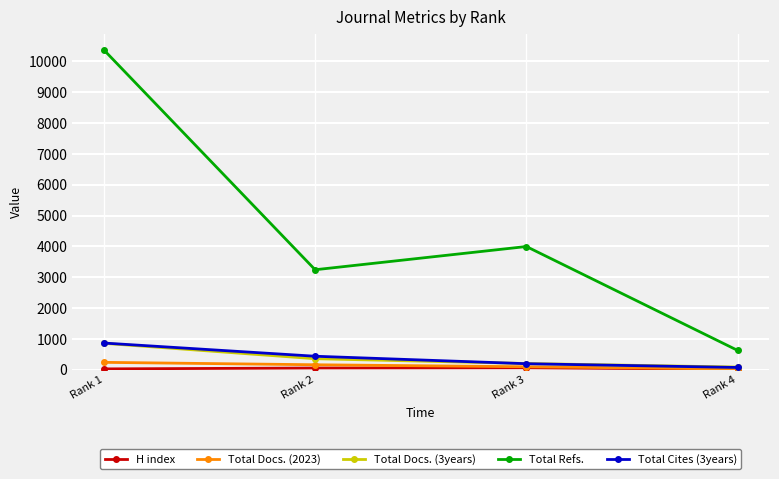

Read the Total Refs. value at Rank 4, to the nearest 50.

650